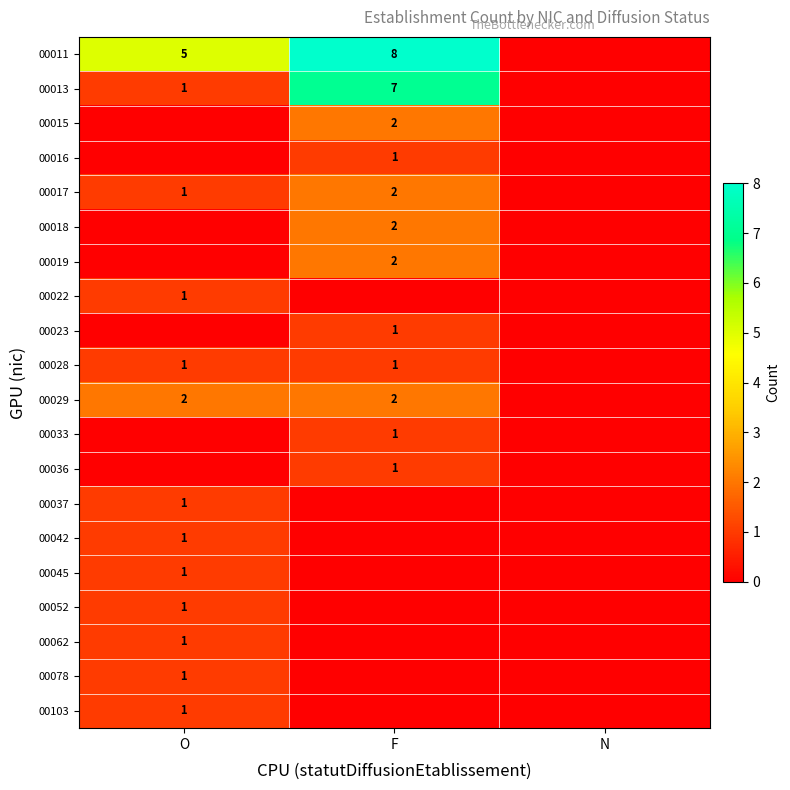

At how many categories does at least one series exceed 2?

2